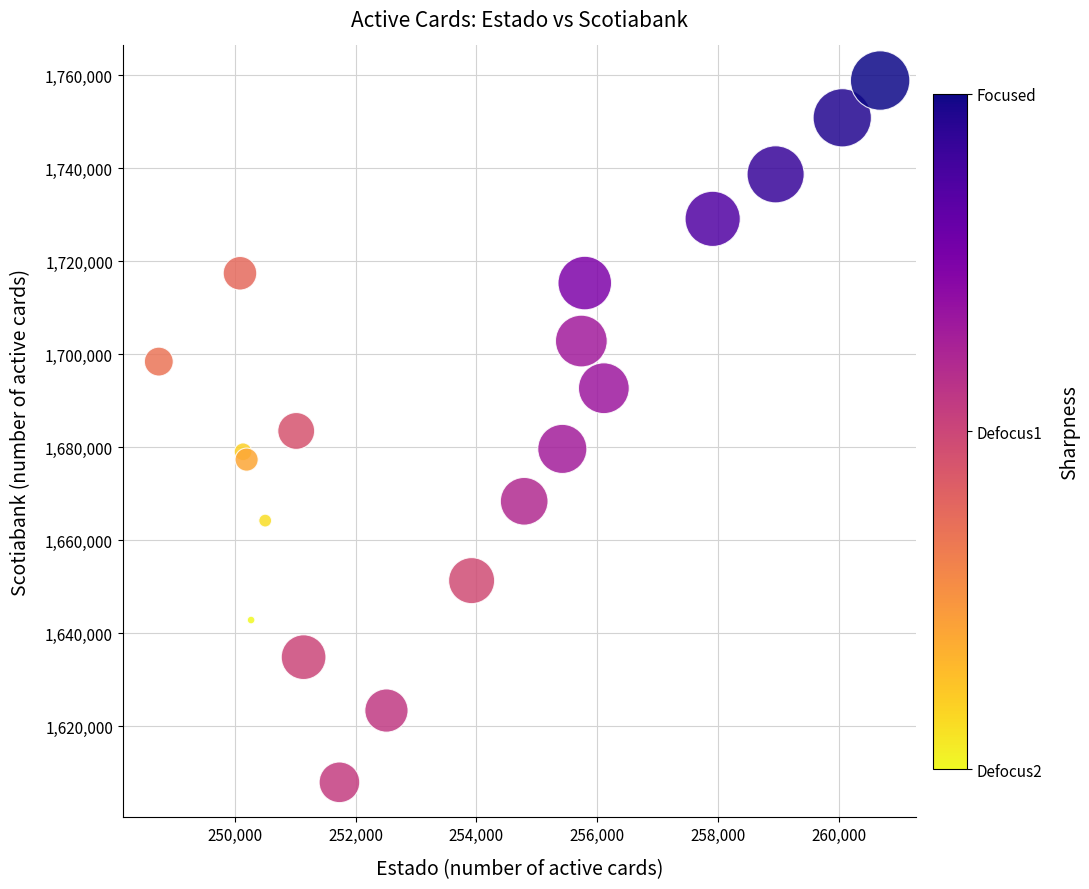

What is the range of X values (max minus min)?

11952